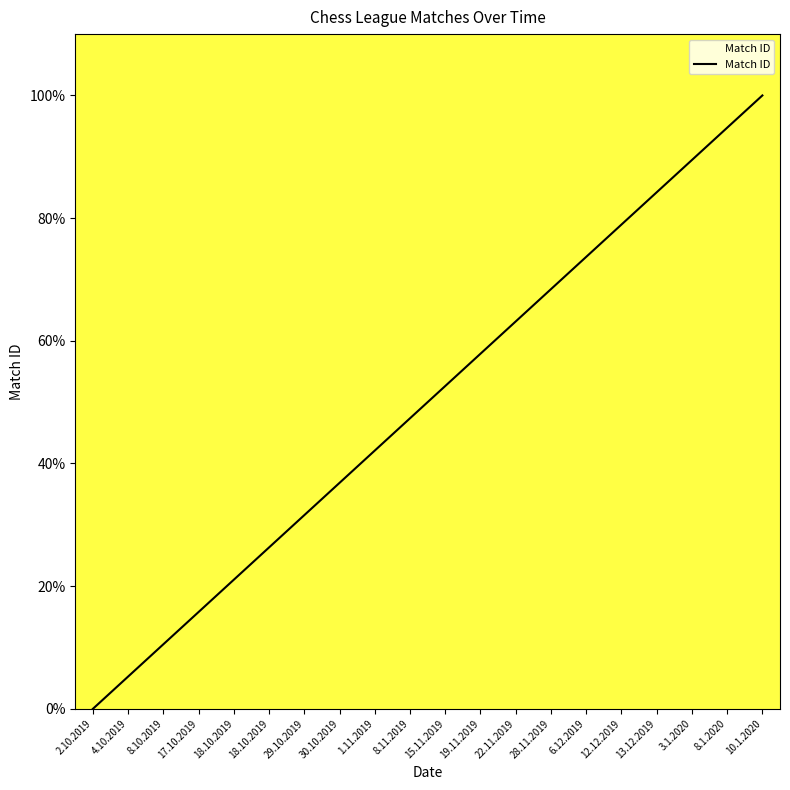

Between 15.11.2019 and 28.11.2019, which is larger?

28.11.2019